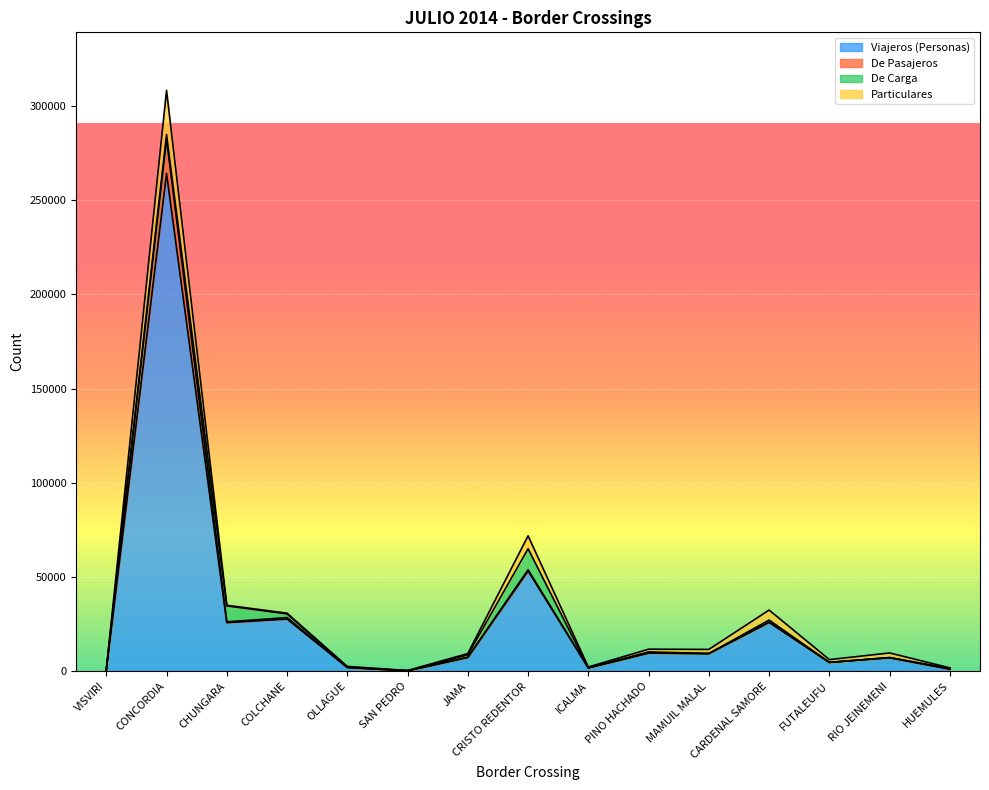

How many data points in De Pasajeros are above 7433?

7